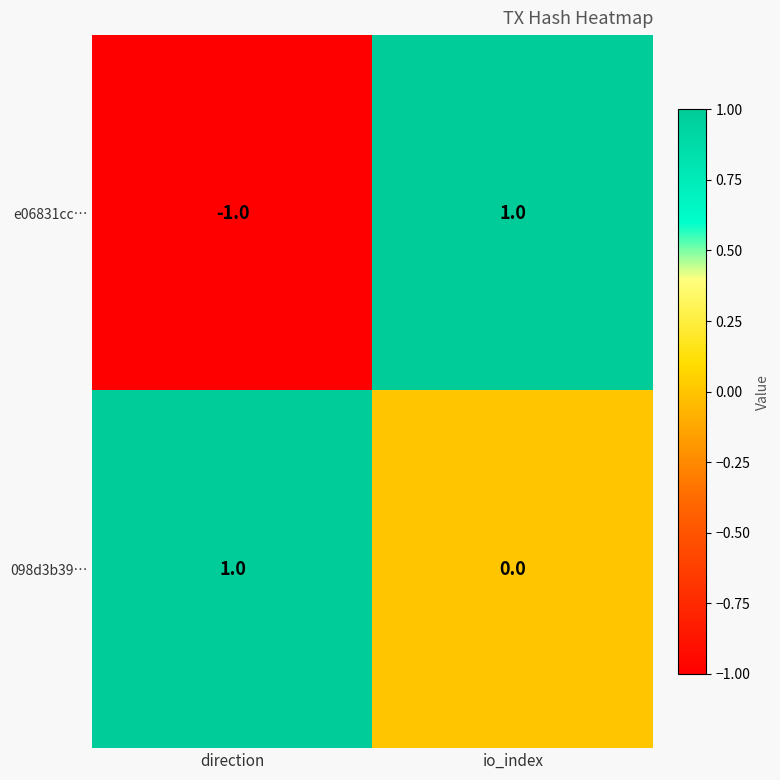

At which label is 098d3b39… closest to 0?

io_index